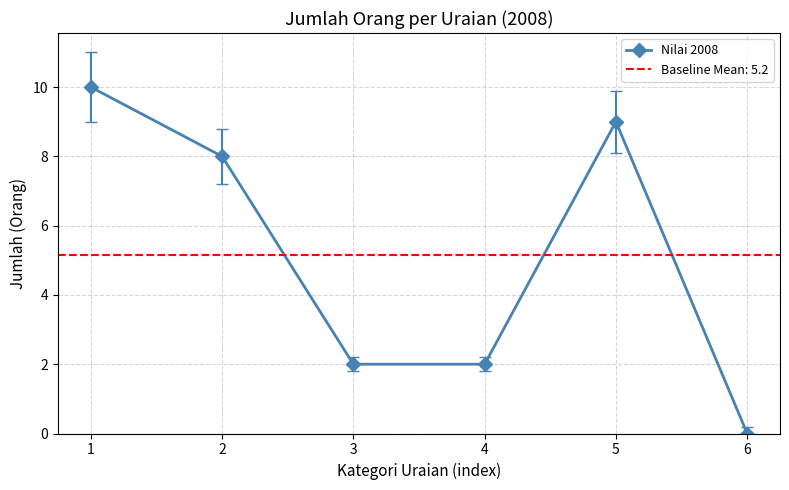

Does the chart display data point markers on the line(s)?

Yes